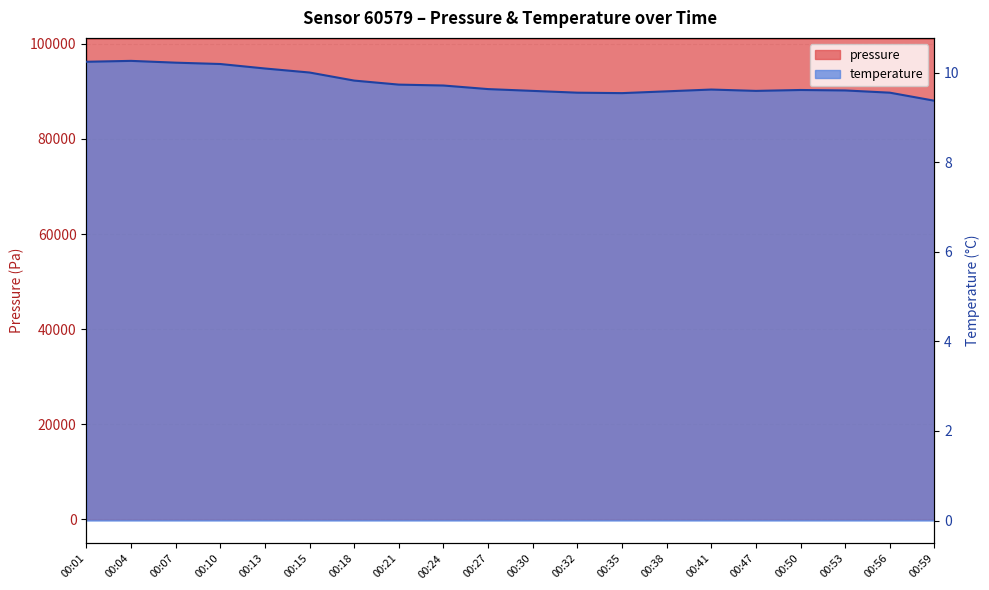

Reading right to left, what are all the values shown in this chart?

pressure: 101164.9	101168.8	101176.8	101160.3	101169.8	101161.2	101166.3	101170.7	101174.2	101176.0	101181.6	101183.7	101181.5	101184.4	101179.1	101176.6	101173.8	101173.2	101178.8	101171.0
temperature: 9.4	9.6	9.6	9.6	9.6	9.6	9.6	9.5	9.6	9.6	9.6	9.7	9.7	9.8	10.0	10.1	10.2	10.2	10.3	10.2